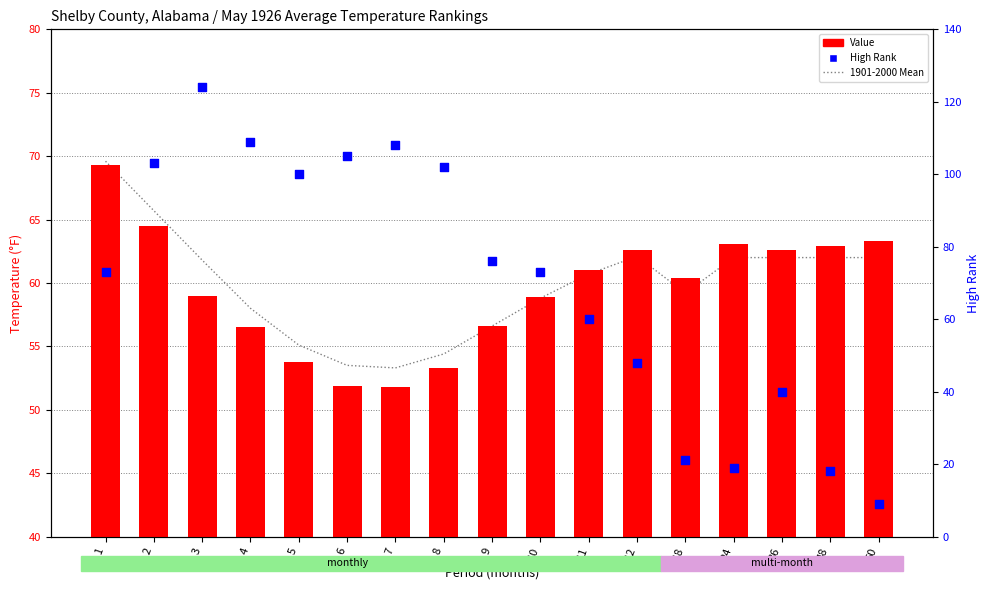

Is the value of 1901-2000 Mean at 36 greater than the value of Value at 18?

Yes